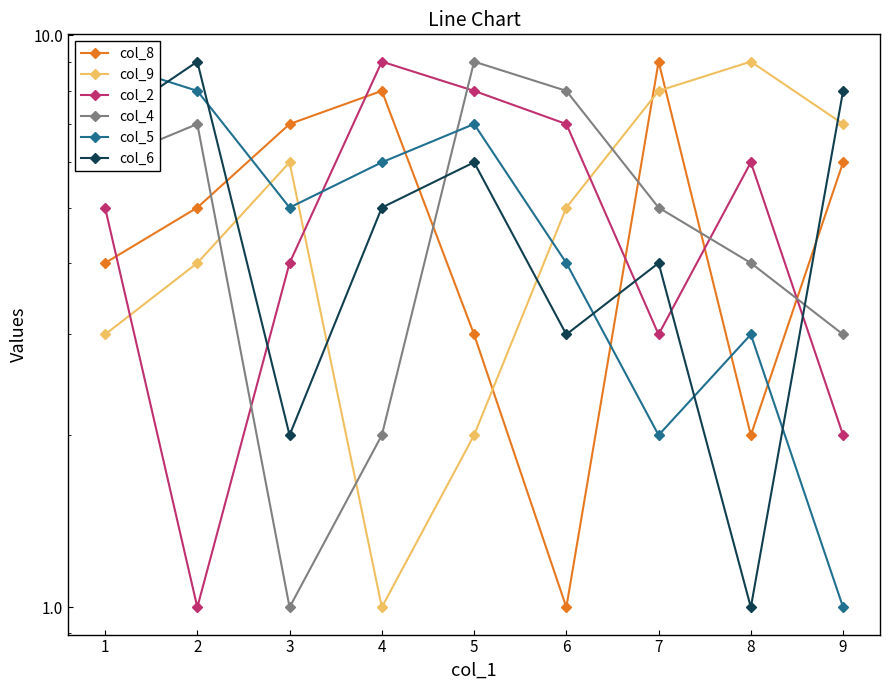

Which series has the largest total across all categories?

col_8